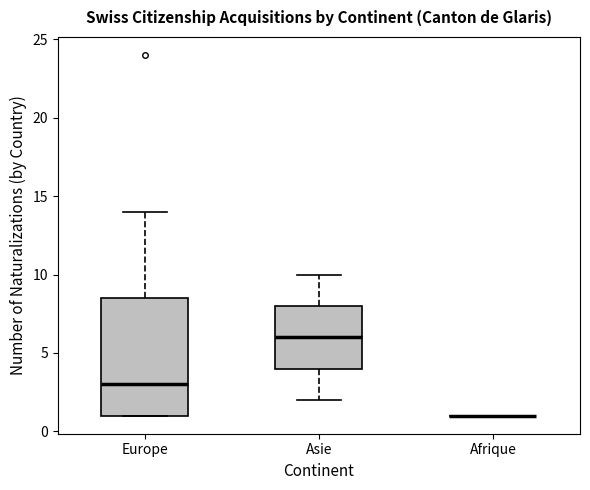

Reading left to right, read every box against the y-axis: the position of its median line, the range the box covers, and the ends of its whiskers. The values are not printed on the chart, so give them approximately, as read against the axis.

Europe: median 3.0, box 1.0 to 8.5, whiskers 1.0 to 14.0
Asie: median 6.0, box 4.0 to 8.0, whiskers 2.0 to 10.0
Afrique: box collapsed to a line at 1.0, whiskers 1.0 to 1.0